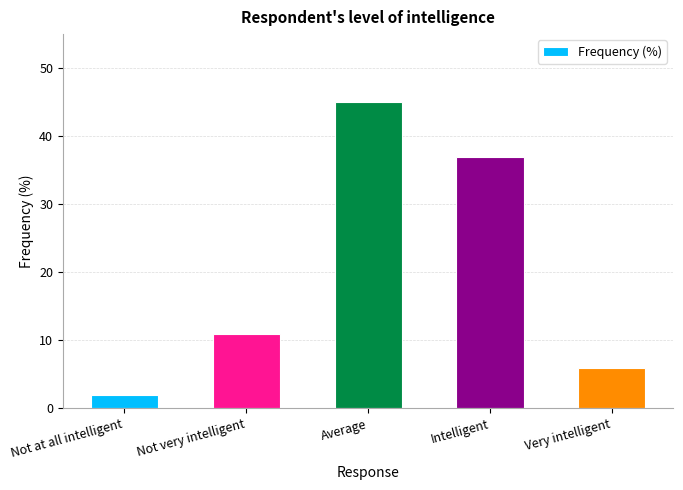

How many data points are less than 11?

2